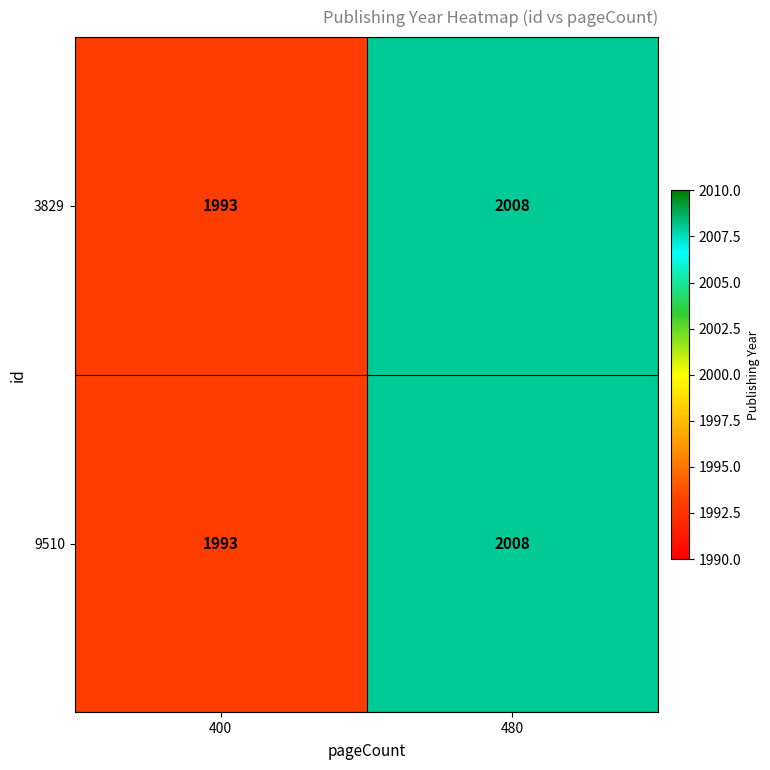

Is the value of 9510 at 400 greater than the value of 3829 at 480?

No